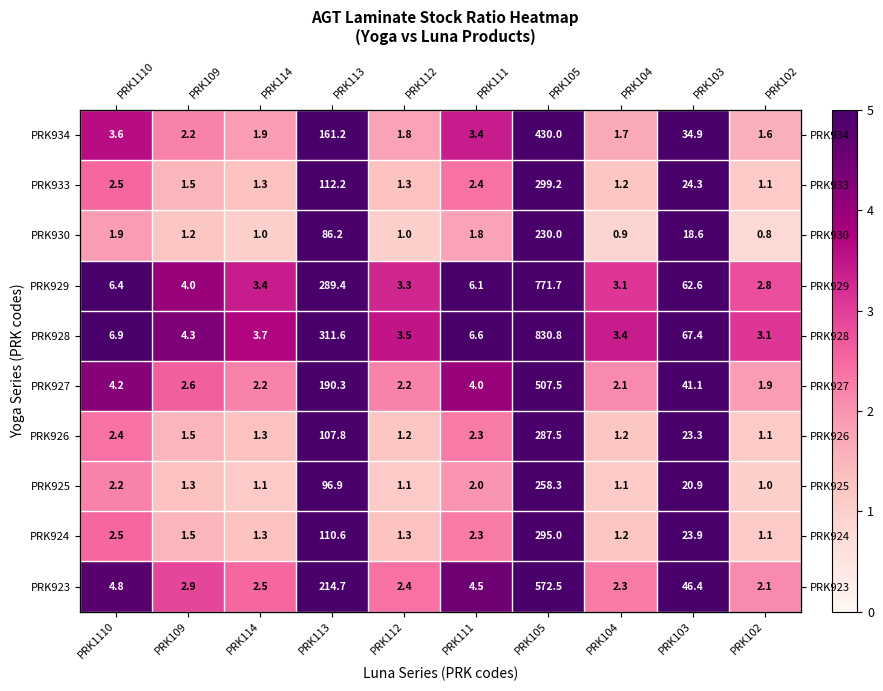

What is the lowest value of the PRK927 series?

1.9